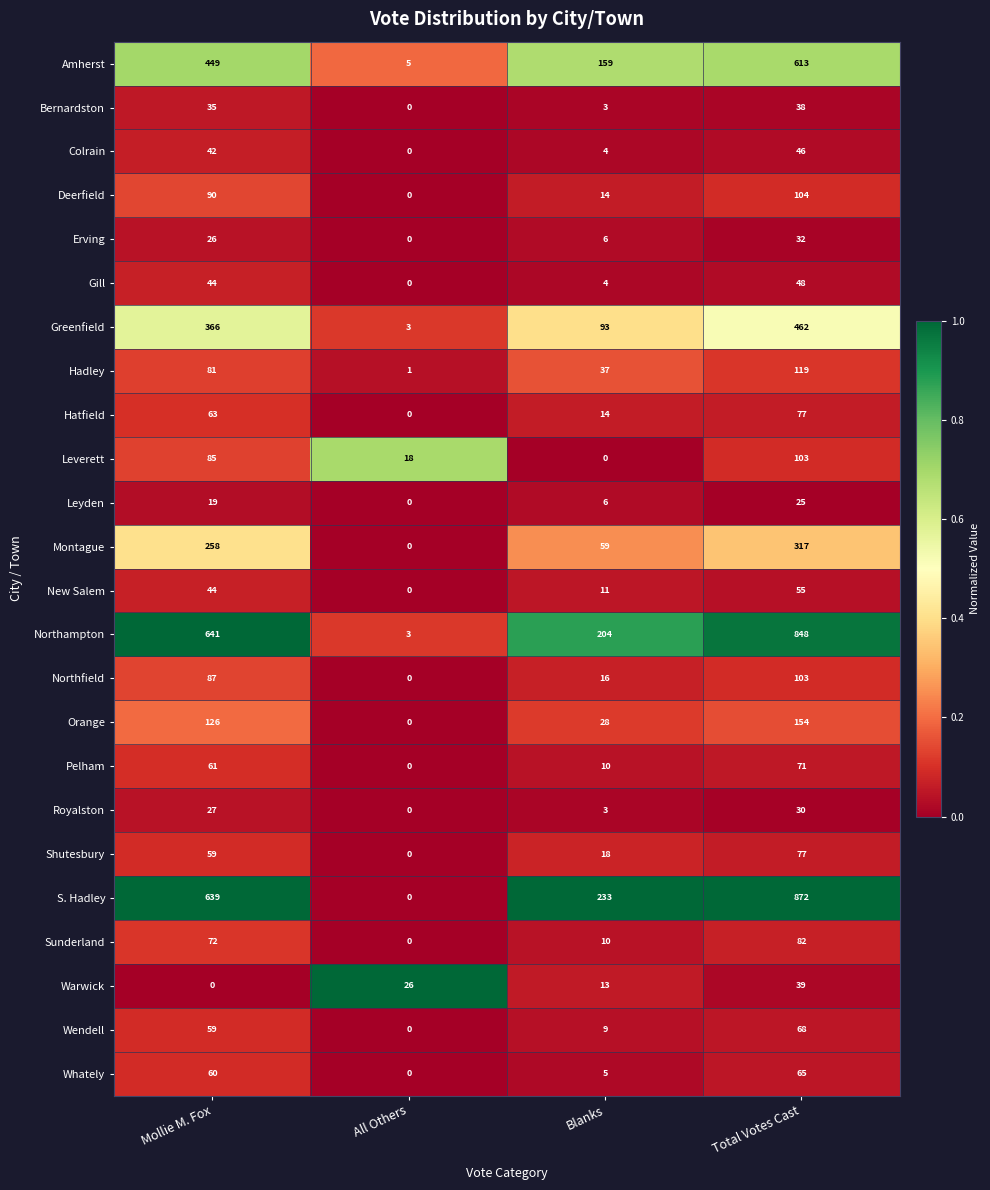

Rank the categories by Royalston value from lowest to highest.

All Others, Blanks, Mollie M. Fox, Total Votes Cast